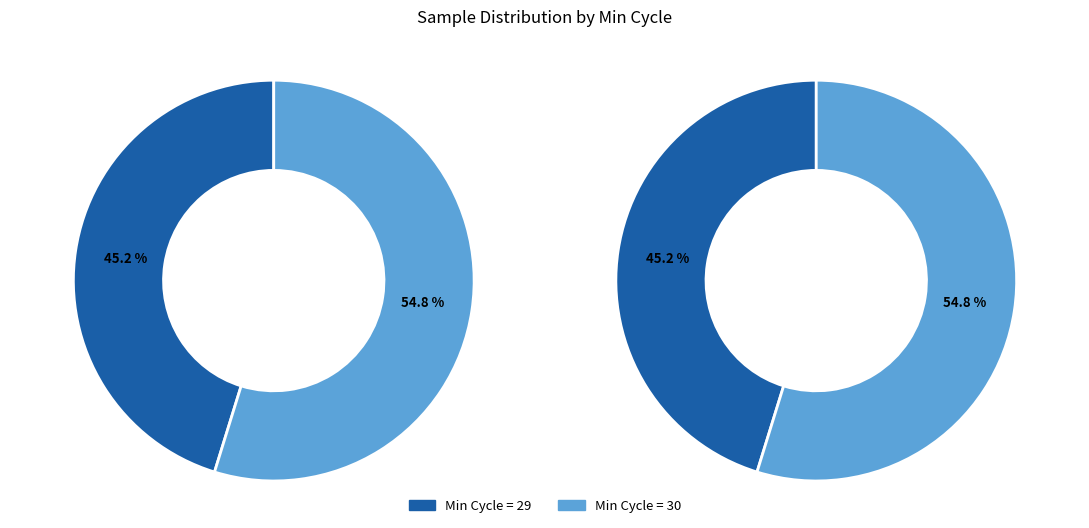

The 30 slice represents 1% of the pie. True or false?

False